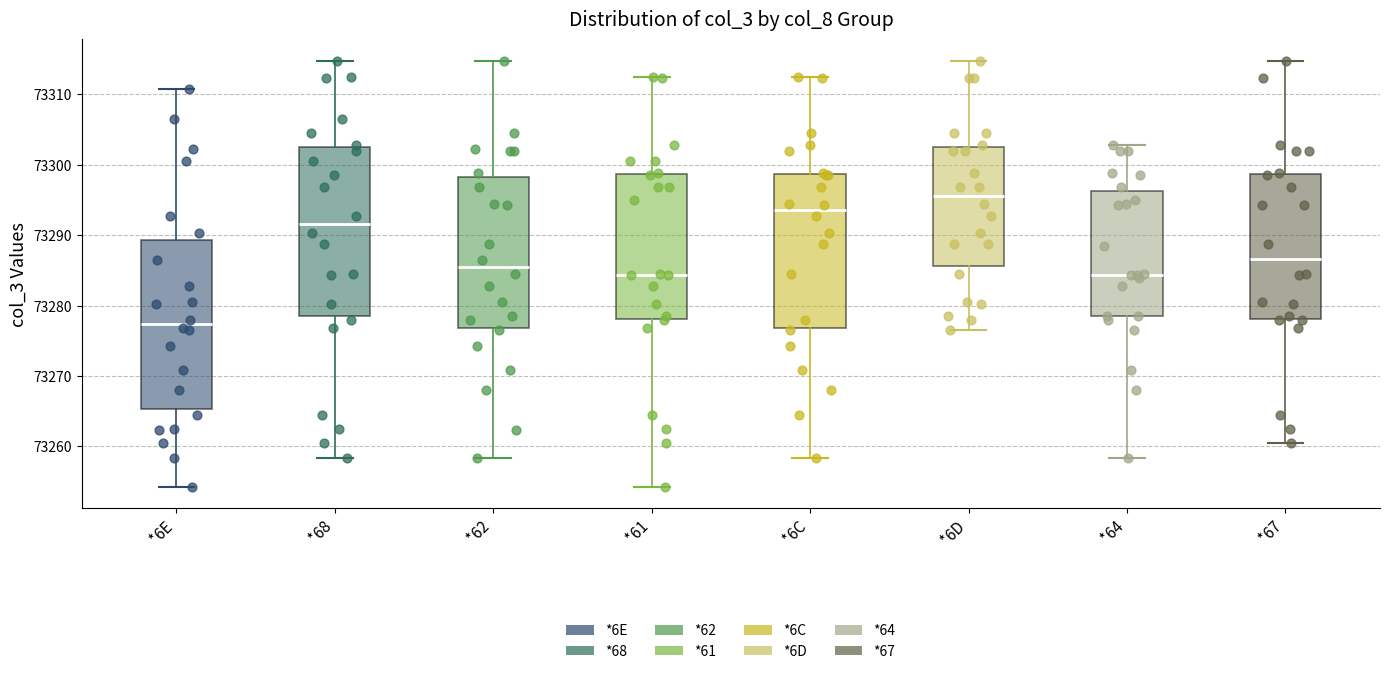

Reading left to right, read every box against the y-axis: the position of its median line, the range the box covers, and the ends of its whiskers. The values are not printed on the chart, so give them approximately, as read against the axis.

*6E: median 73277, box 73265 to 73289, whiskers 73254 to 73311
*68: median 73292, box 73279 to 73303, whiskers 73258 to 73315
*62: median 73286, box 73277 to 73298, whiskers 73258 to 73315
*61: median 73284, box 73278 to 73299, whiskers 73254 to 73313
*6C: median 73294, box 73277 to 73299, whiskers 73258 to 73313
*6D: median 73296, box 73286 to 73303, whiskers 73277 to 73315
*64: median 73284, box 73279 to 73296, whiskers 73258 to 73303
*67: median 73287, box 73278 to 73299, whiskers 73261 to 73315